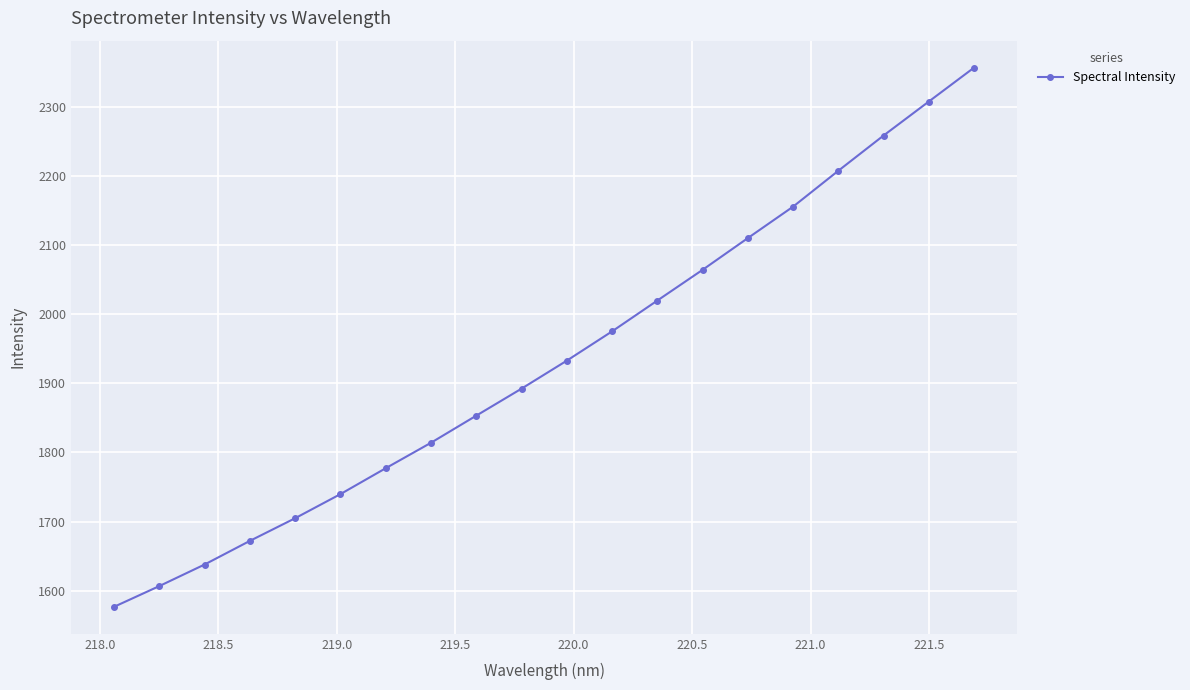

How many distinct data groups are displayed?

1